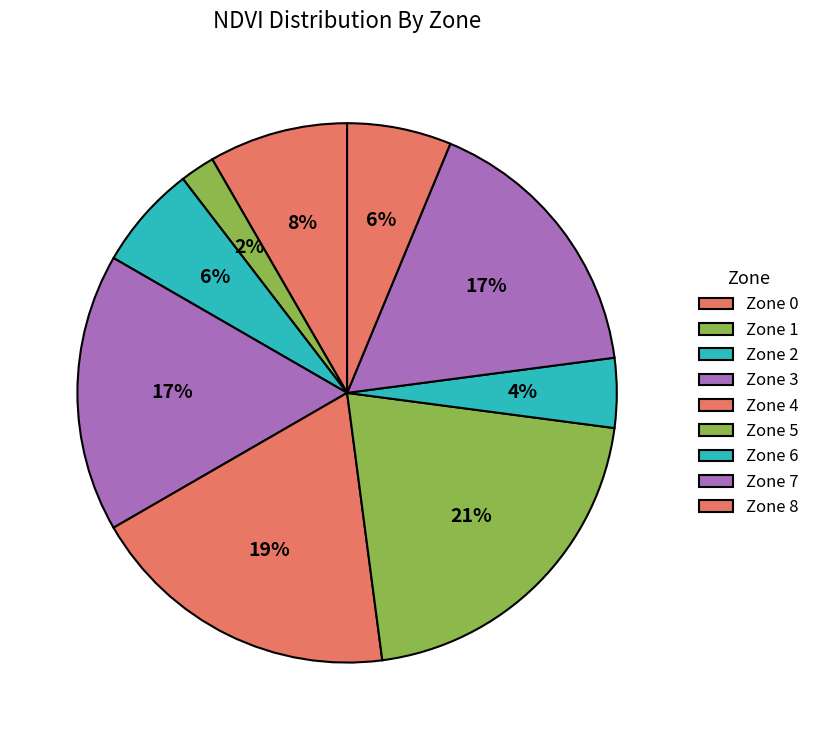

Count the number of slices in the pie.

9